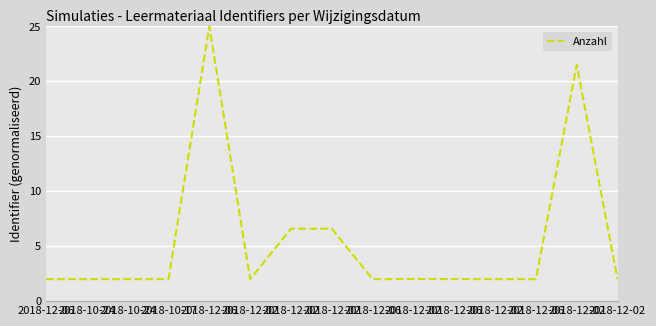

Does the chart have visible grid lines?

Yes